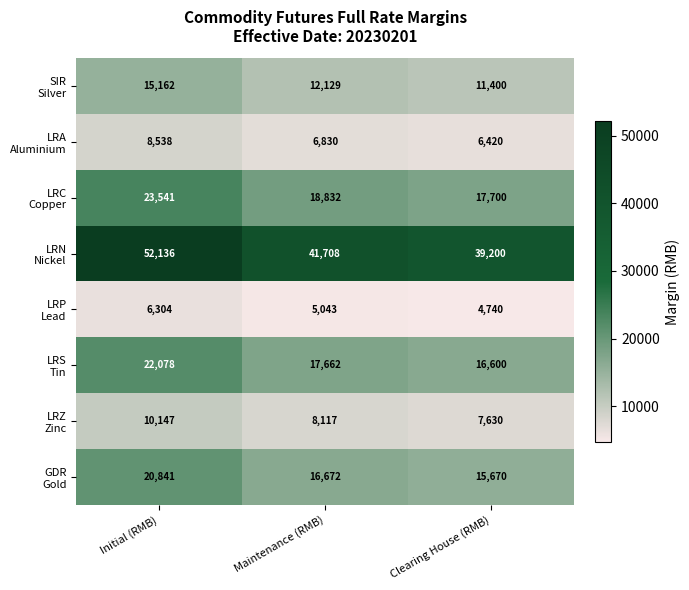

What is the difference between the highest and lowest values at Initial (RMB)?

45832